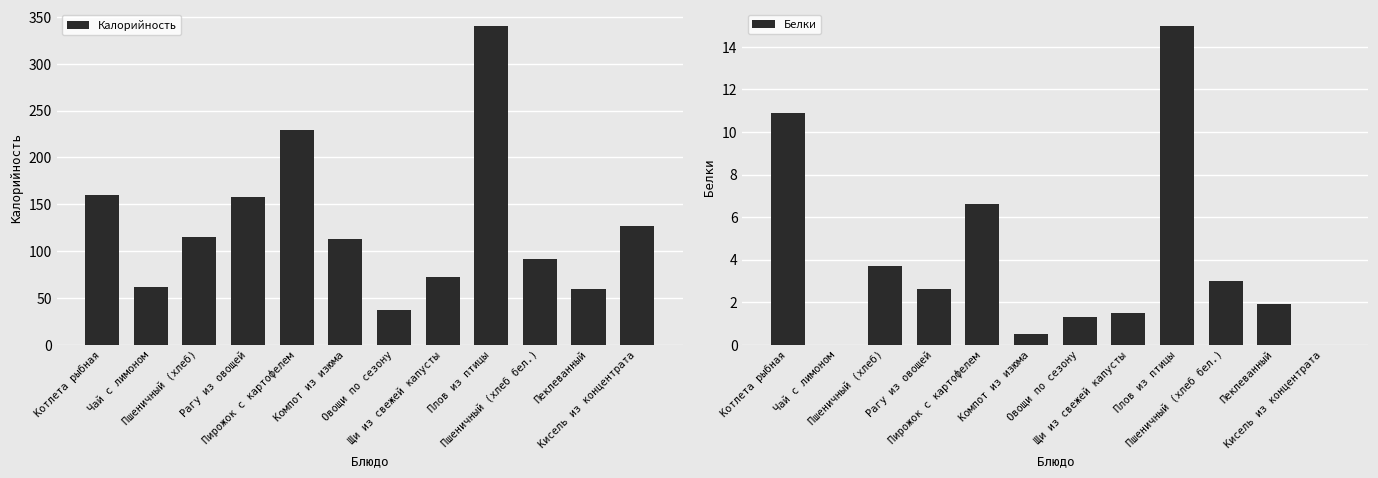

Which series changed the most between Пирожок с картофелем and Компот из изюма?

Калорийность